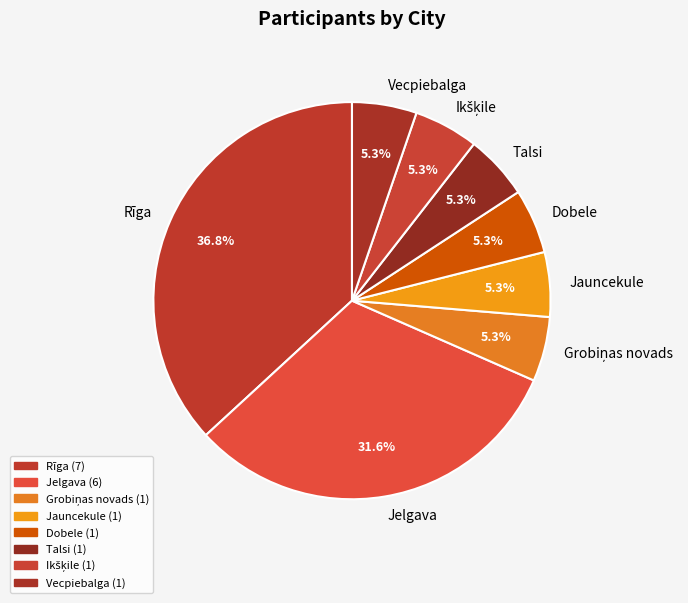

What is the largest slice in the pie chart?

Rīga